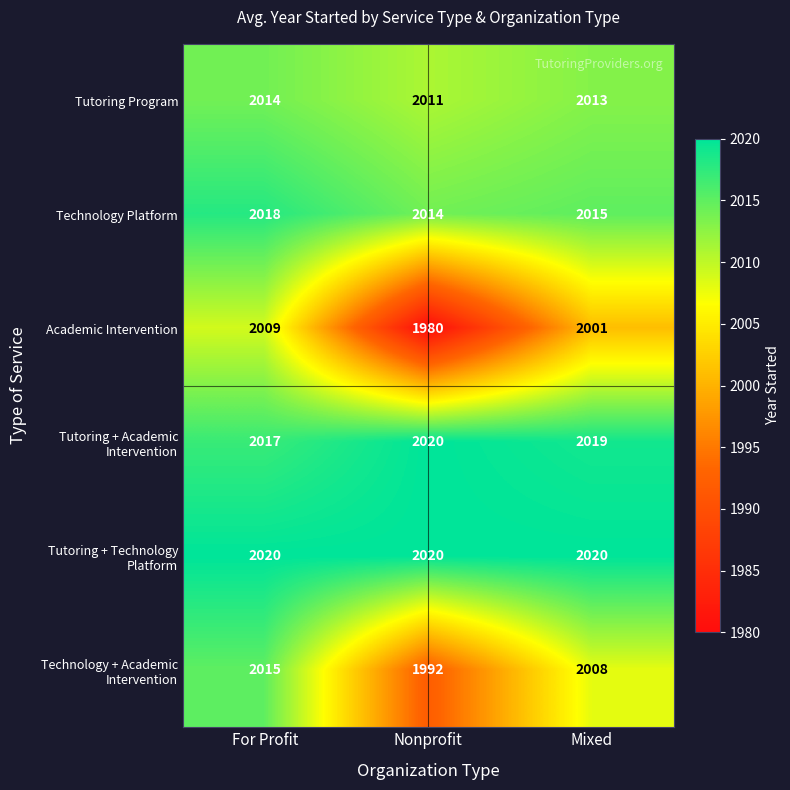

What is the smallest value displayed?

1980